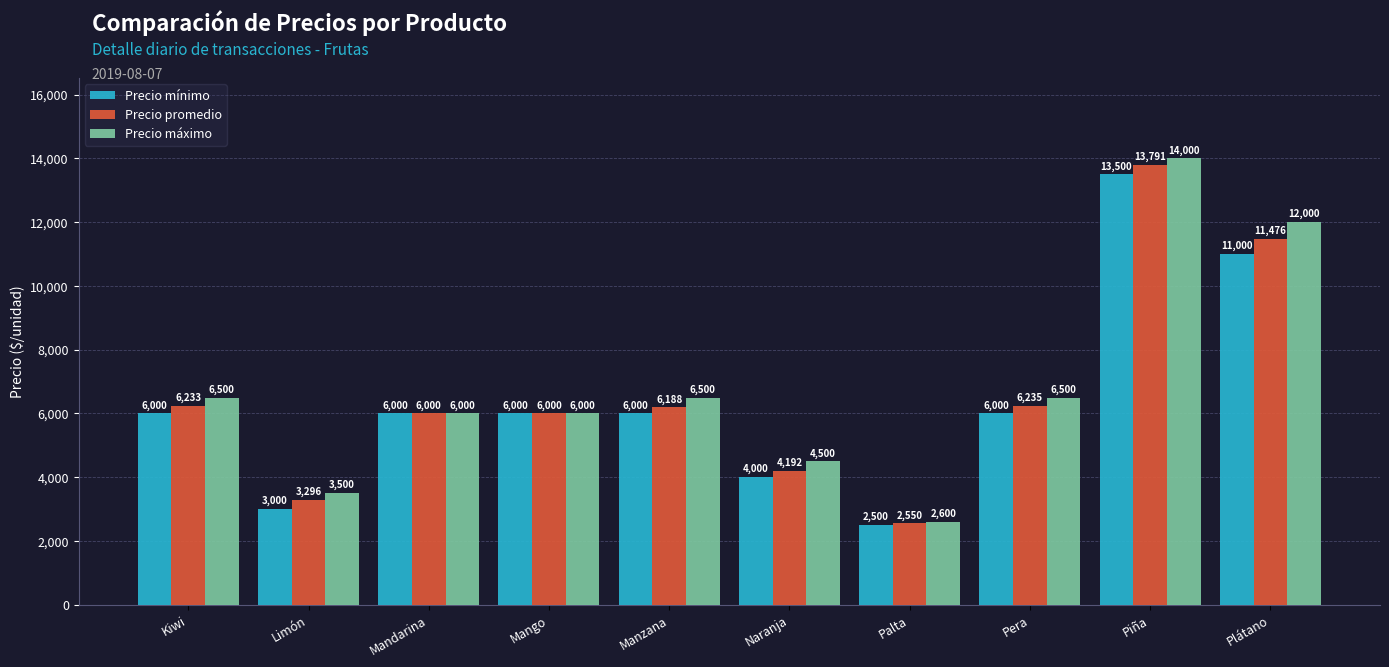

At Plátano, list the series in order from largest to smallest.

Precio máximo, Precio promedio, Precio mínimo